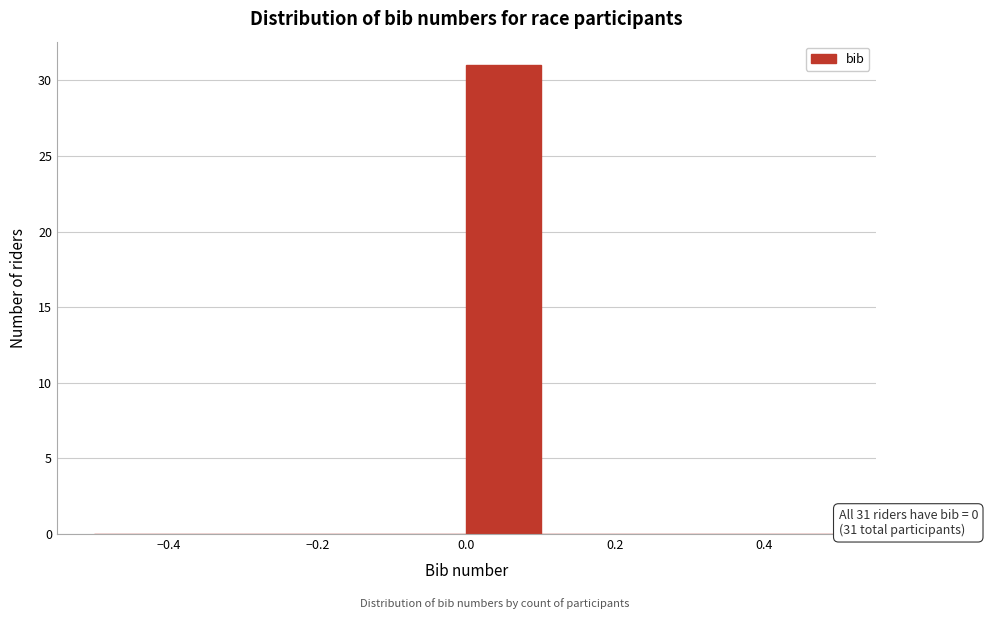

Over which range of the x-axis is the bar tallest?

0.0 to 0.1